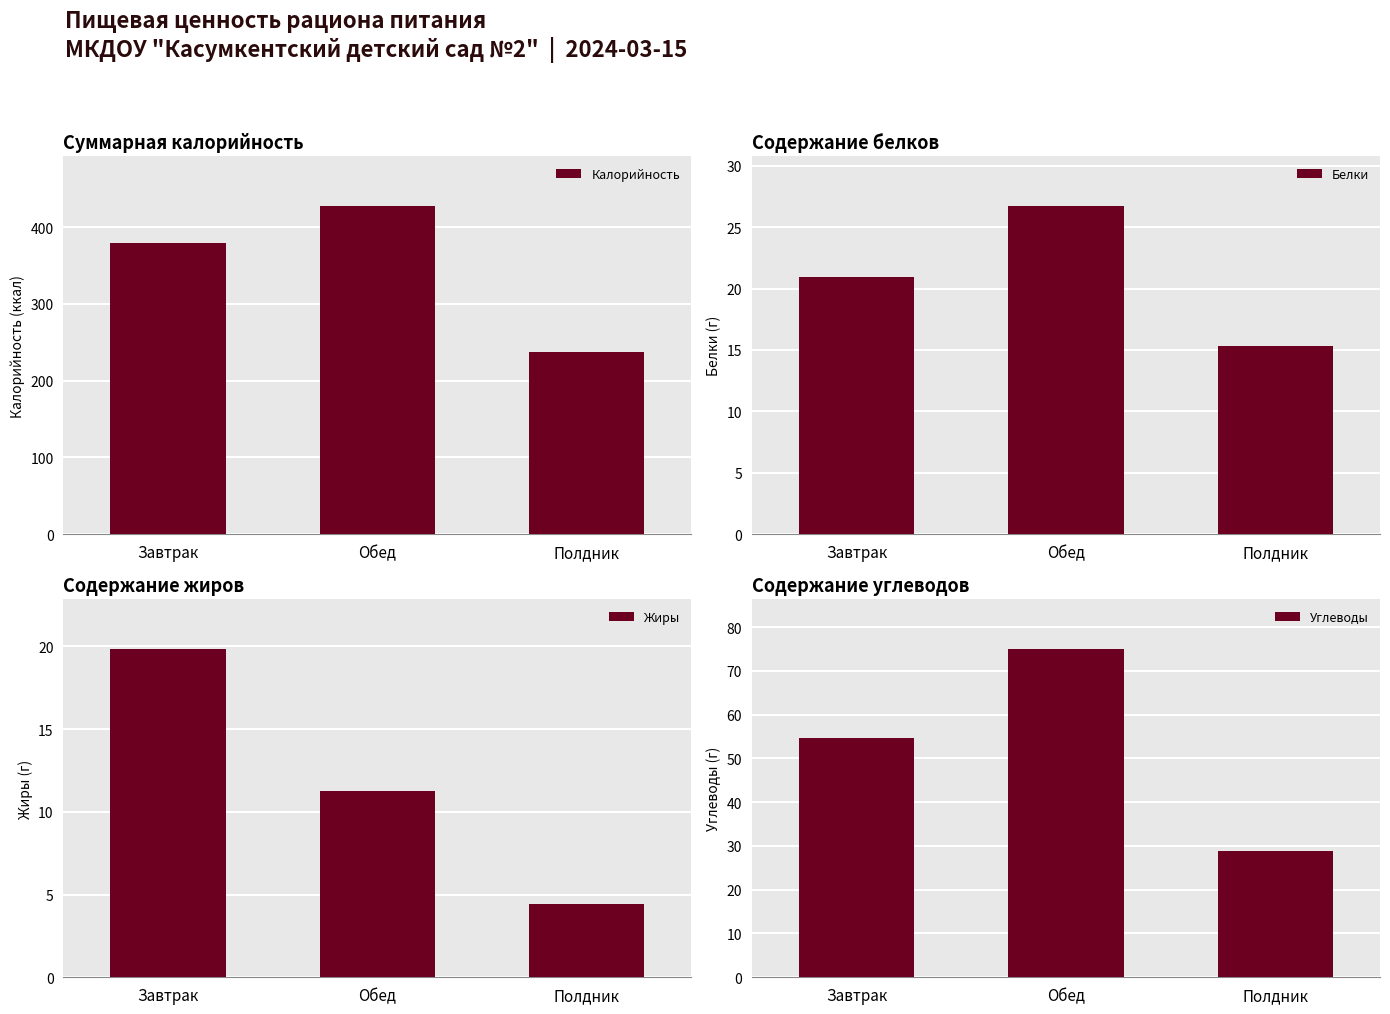

At how many categories does at least one series exceed 78?

3